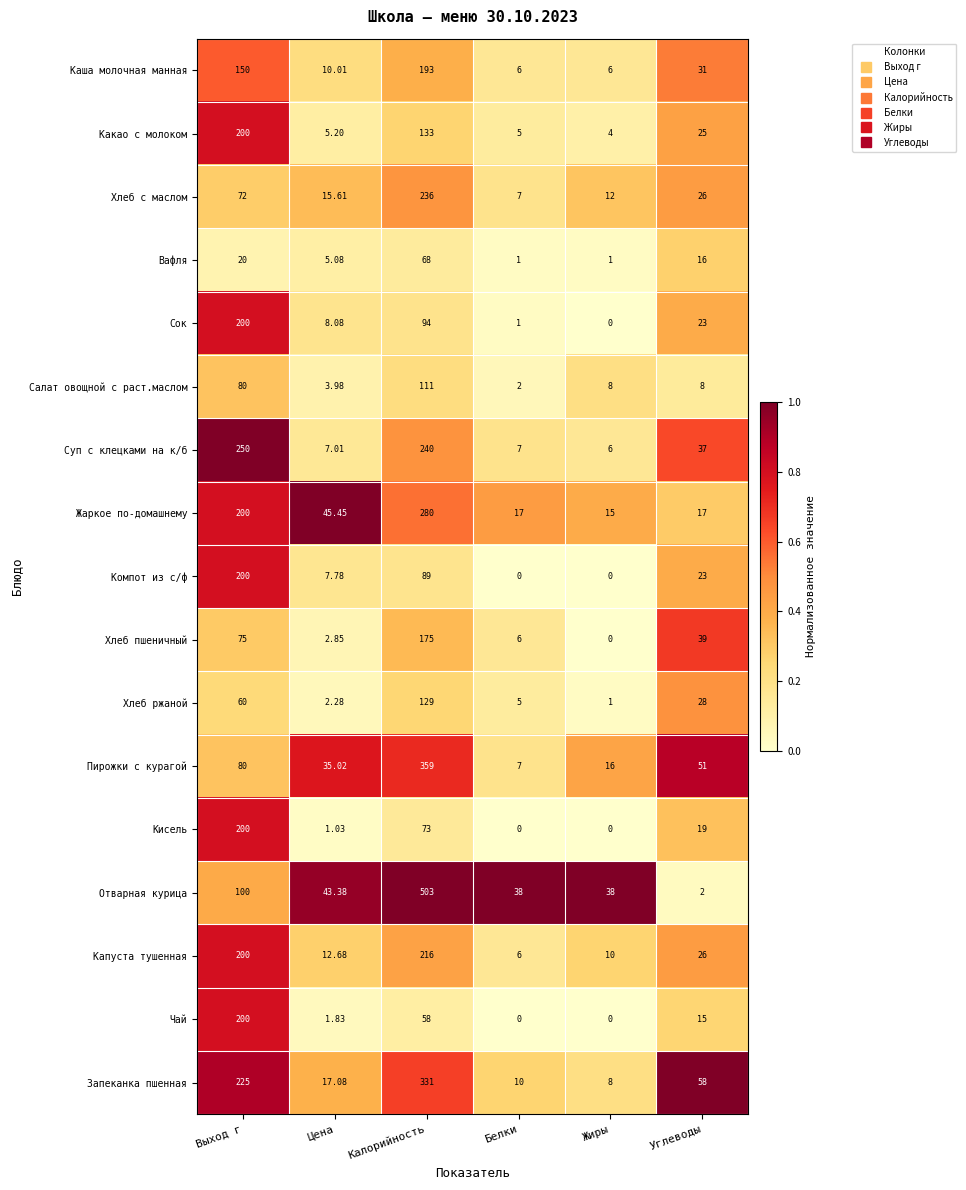

Which series has the largest total across all categories?

Отварная курица